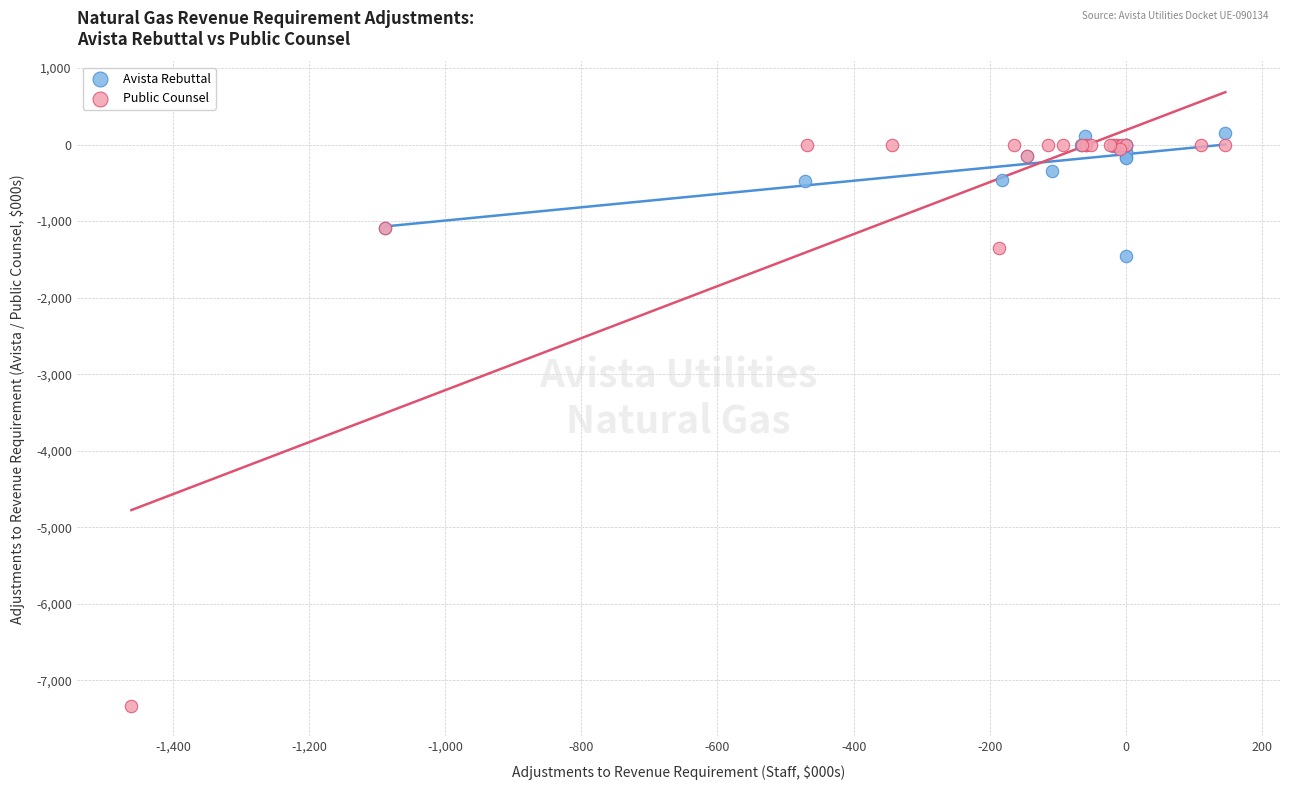

Which series has the widest spread of Y values?

Public Counsel